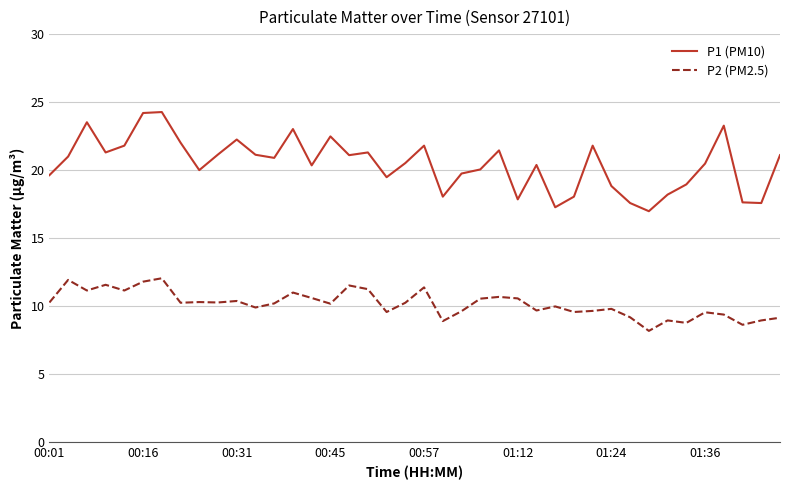

What is the minimum value for P1 (PM10)?

17.0